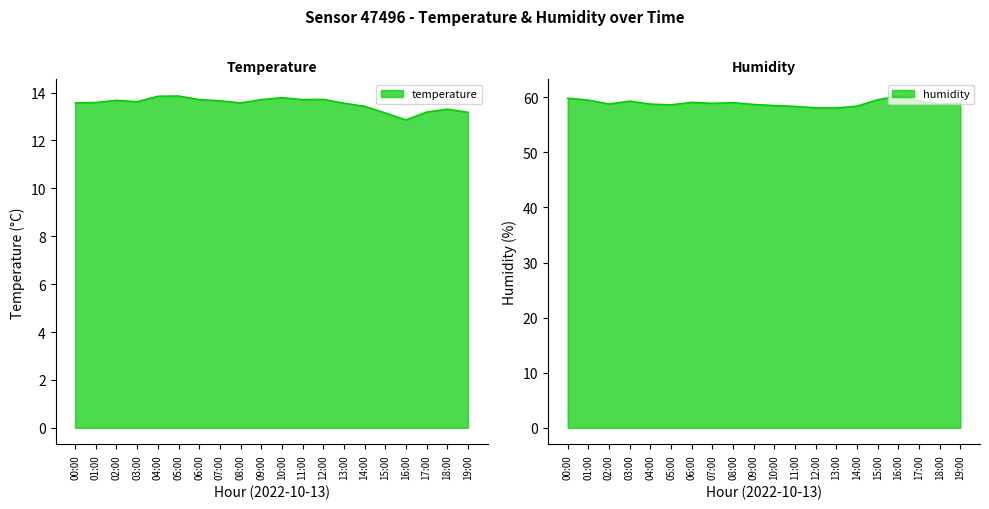

What is the total value across all series at 06:00?

72.8